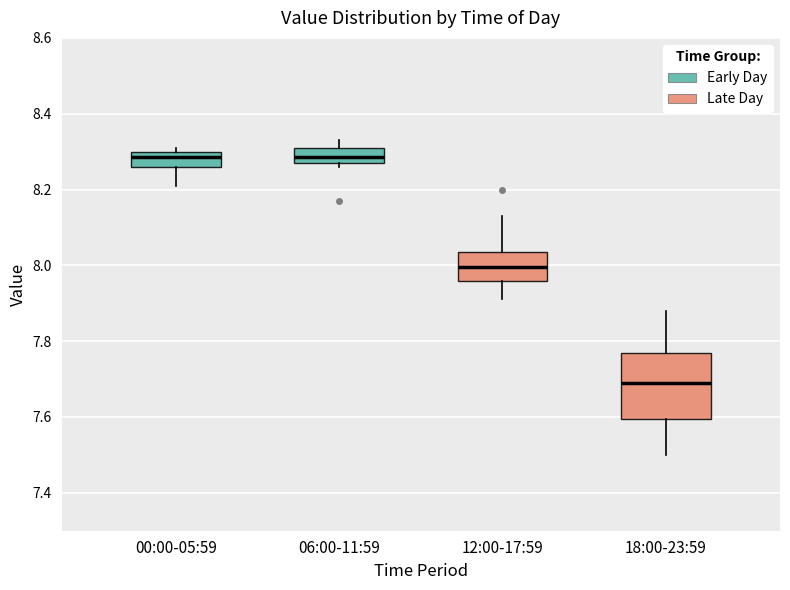

Reading left to right, read every box against the y-axis: the position of its median line, the range the box covers, and the ends of its whiskers. The values are not printed on the chart, so give them approximately, as read against the axis.

00:00-05:59: median 8.28, box 8.26 to 8.30, whiskers 8.22 to 8.32
06:00-11:59: median 8.28 (inside the box), box 8.28 to 8.32, whiskers 8.26 to 8.34
12:00-17:59: median 8.00, box 7.96 to 8.04, whiskers 7.92 to 8.14
18:00-23:59: median 7.70, box 7.60 to 7.78, whiskers 7.50 to 7.88